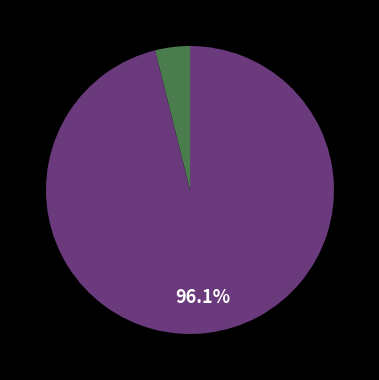

Does any single category account for the majority?

Yes